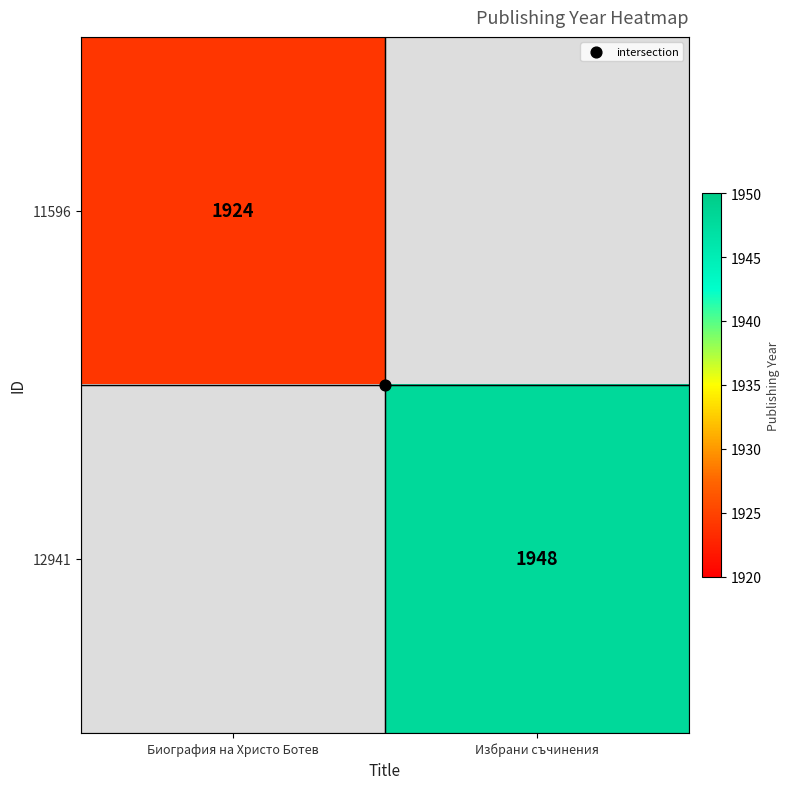

Which has a higher value, Биография на Христо Ботев or Избрани съчинения?

Избрани съчинения